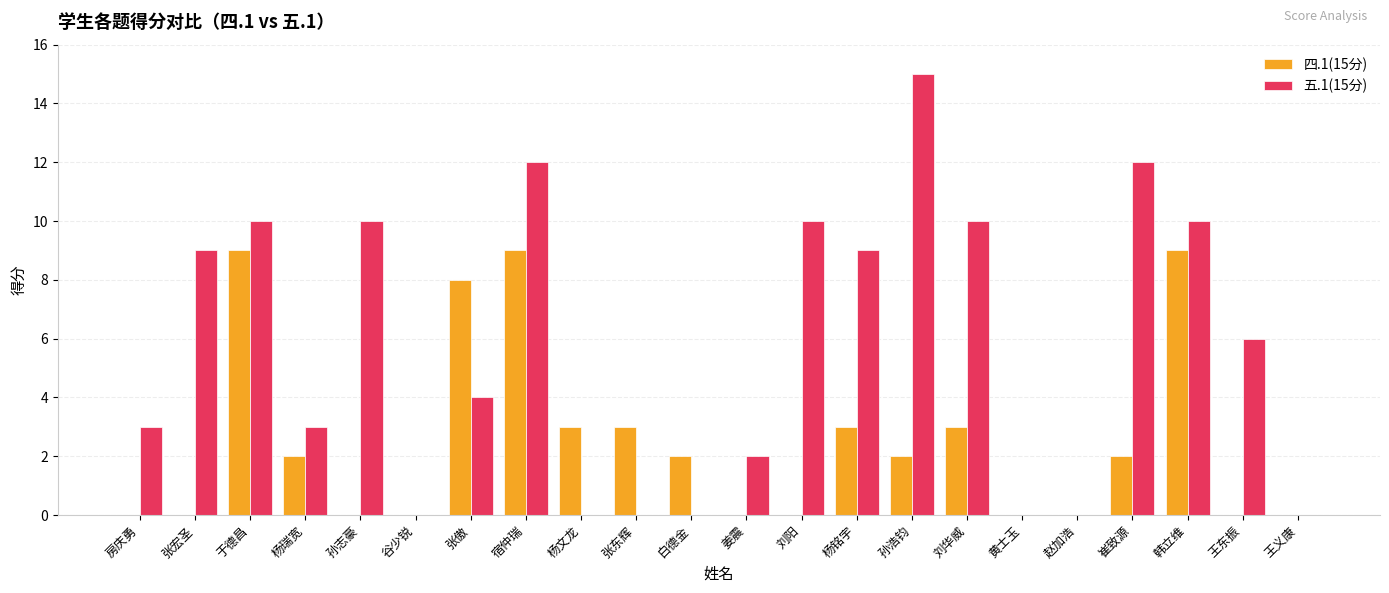

At which category is the sum across all series the highest?

宿仲瑞